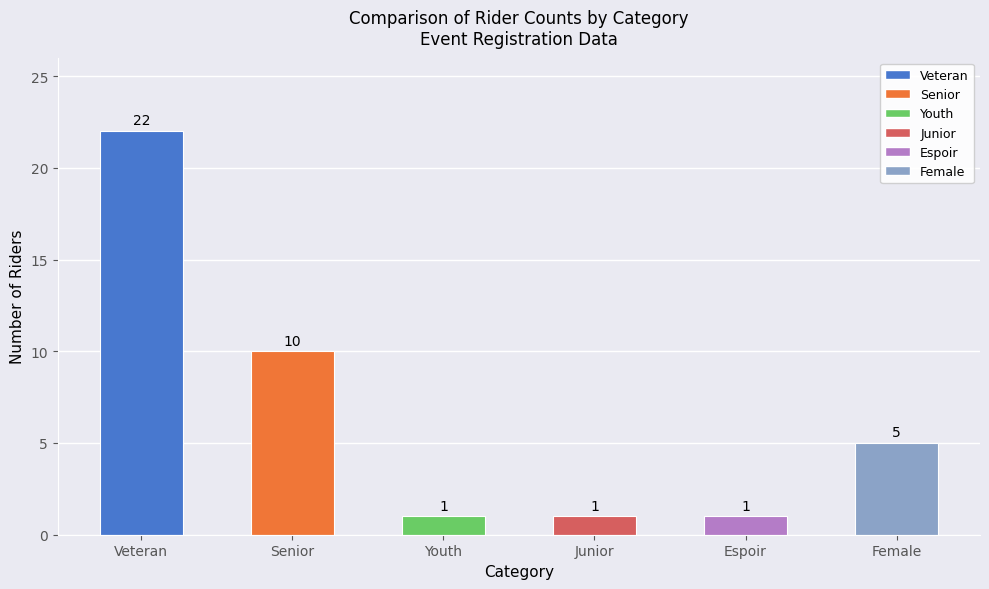

Where is the data nearest to the value 11?

Senior